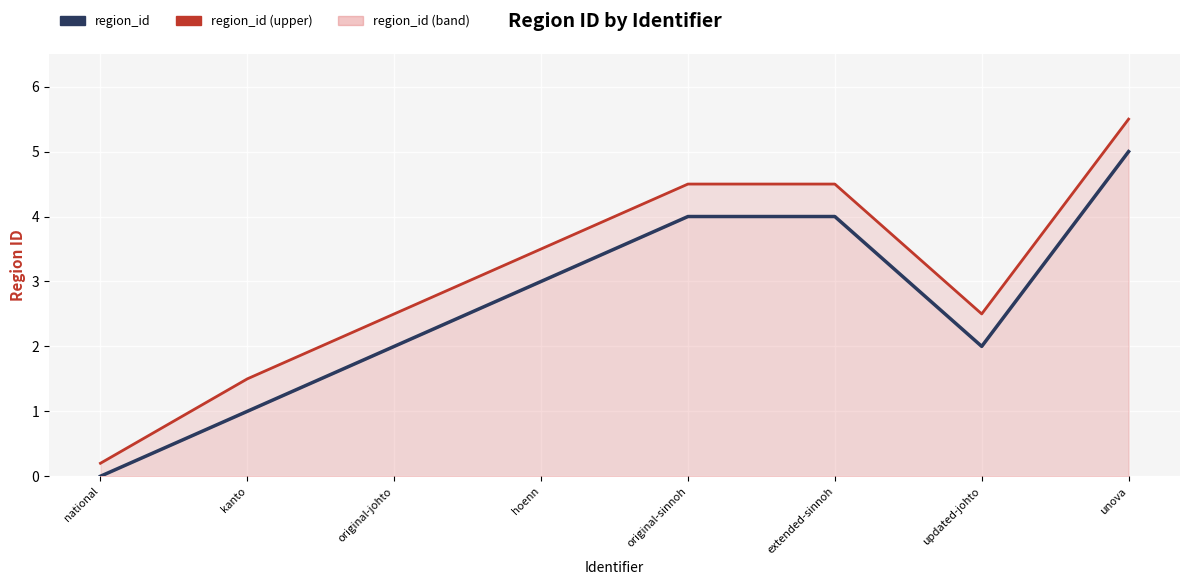

The value of region_id (upper) at unova is 5.5. True or false?

True